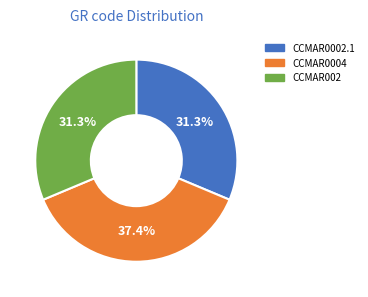

How many slices are in this pie chart?

3